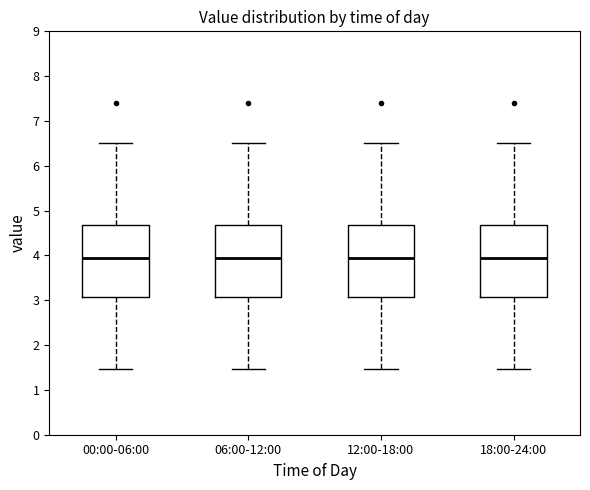

Reading left to right, transcribe this box plot: for each box, give where its median line is, the range the box spans, and where its two whiskers end, as read against the y-axis. The values are not printed on the chart, so give them approximately, as read against the axis.

00:00-06:00: median 4.0, box 3.1 to 4.7, whiskers 1.5 to 6.5
06:00-12:00: median 4.0, box 3.1 to 4.7, whiskers 1.5 to 6.5
12:00-18:00: median 4.0, box 3.1 to 4.7, whiskers 1.5 to 6.5
18:00-24:00: median 4.0, box 3.1 to 4.7, whiskers 1.5 to 6.5